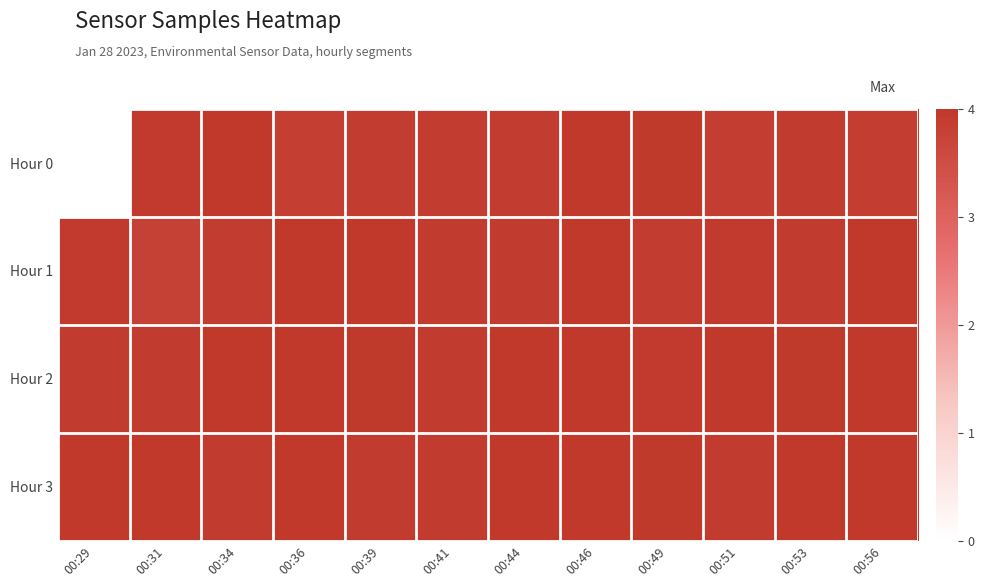

Which has a higher value, 00:36 or 00:41?

00:41